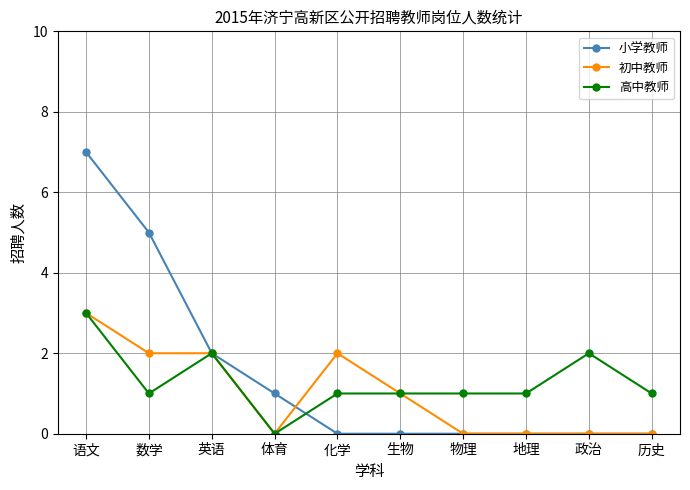

What is the maximum value shown in the chart?

7